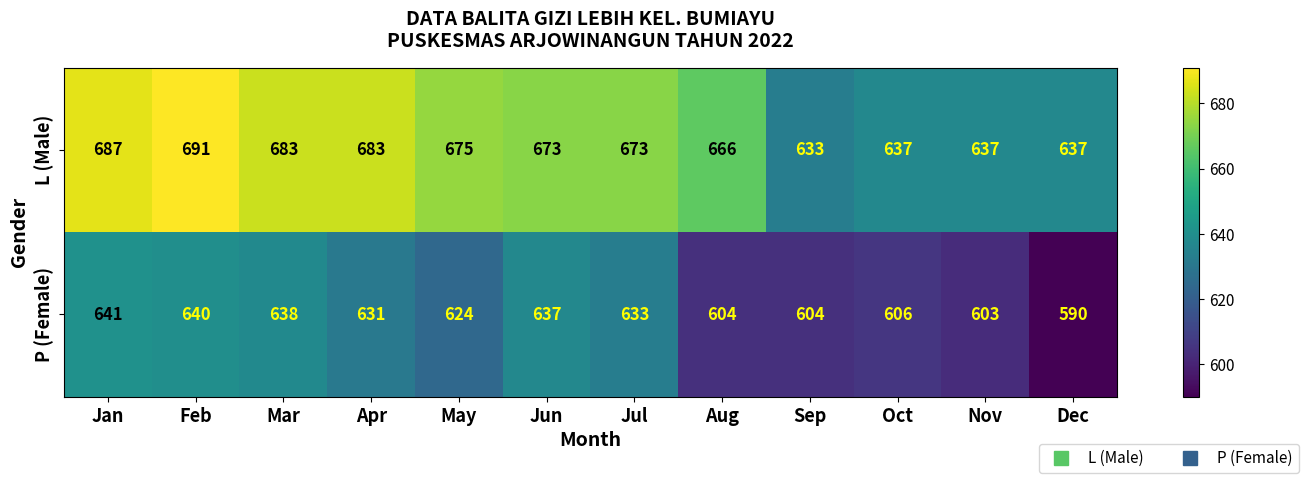

The value of L (Male) at Apr is 172. True or false?

False